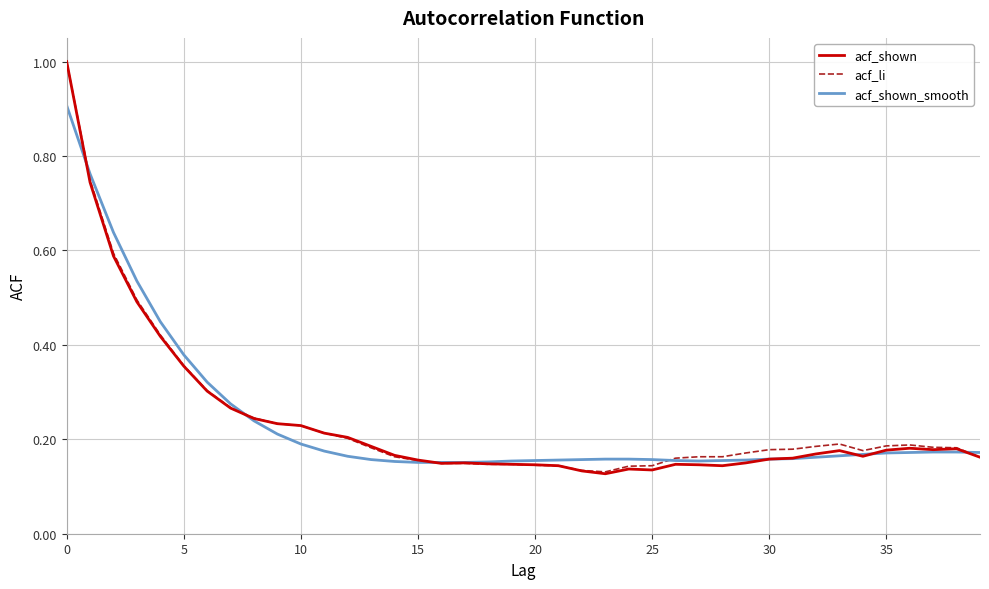

How many interior local peaks does the acf_li series have?

2